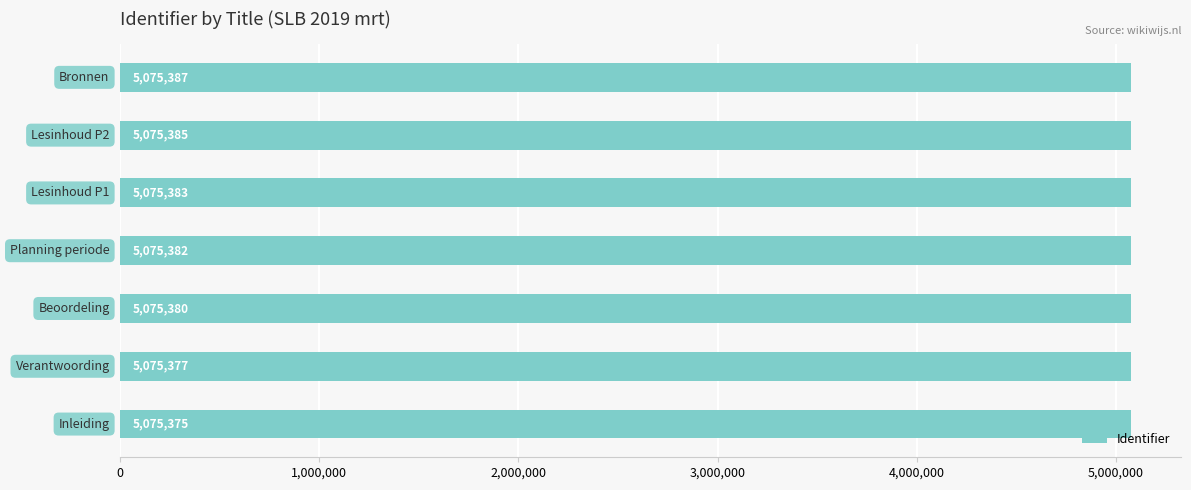

What is the smallest value displayed?

5075375